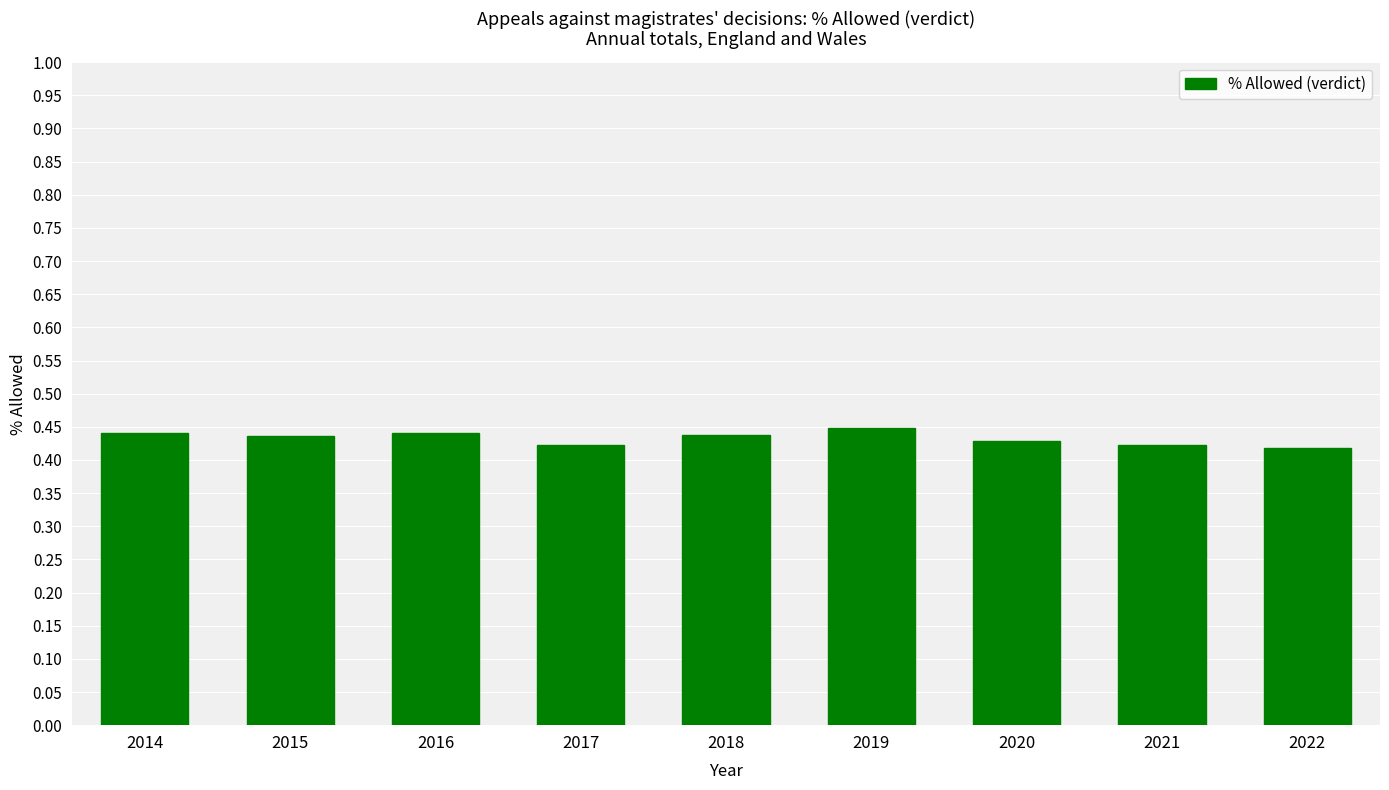

Count the values in the range 0 to 1.

9